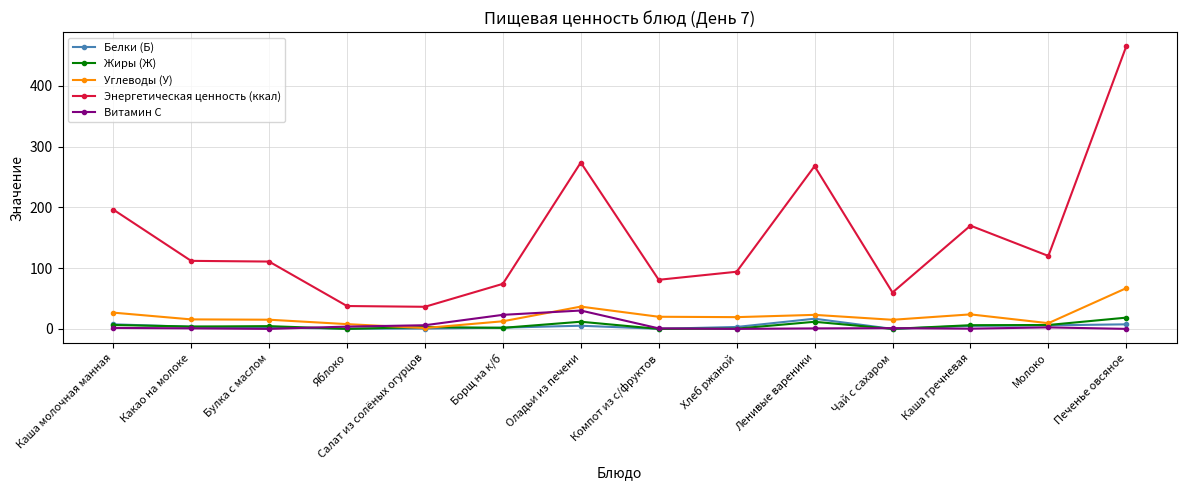

How many data points in Витамин С are above 1?

7